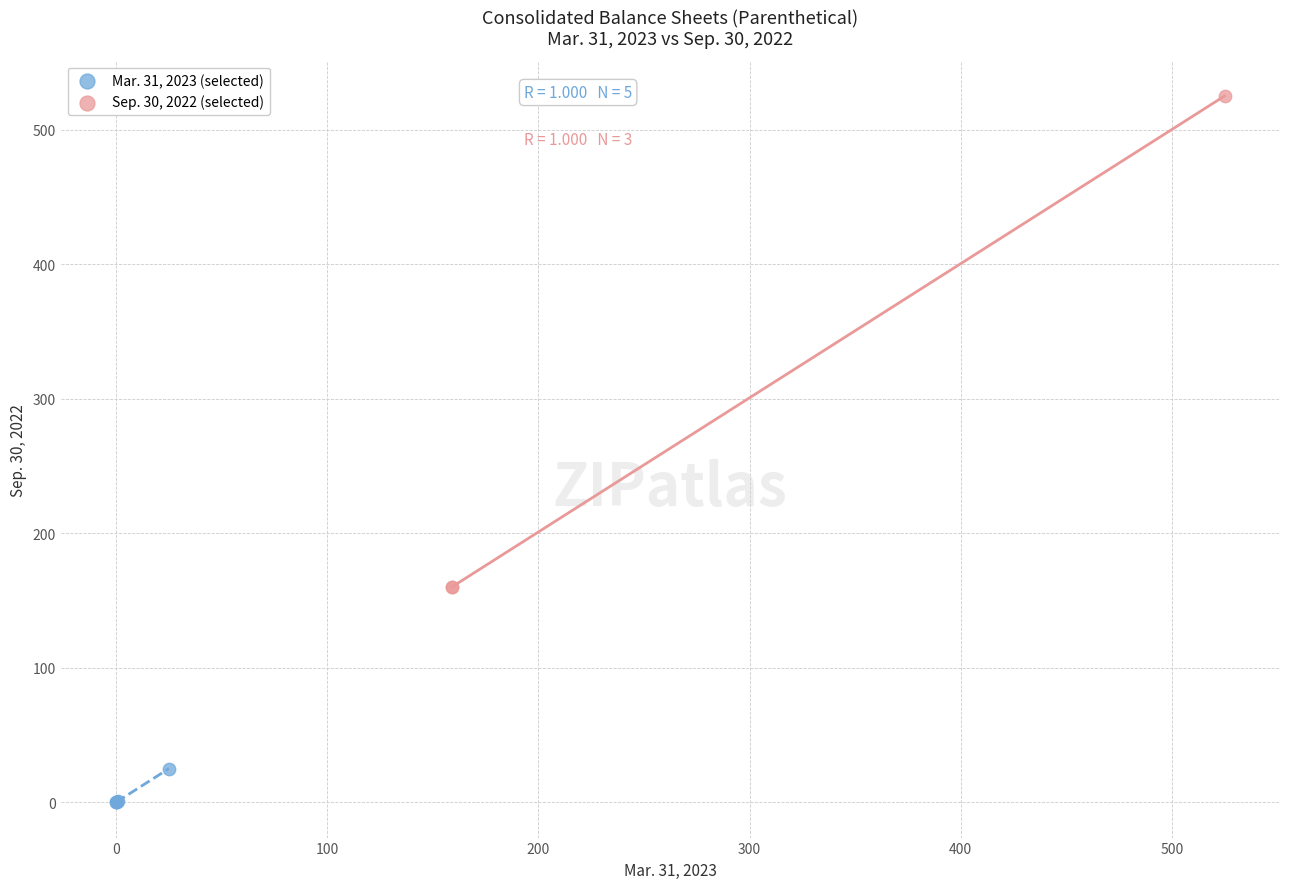

Which series contains the lowest Y value?

Mar. 31, 2023 (selected)